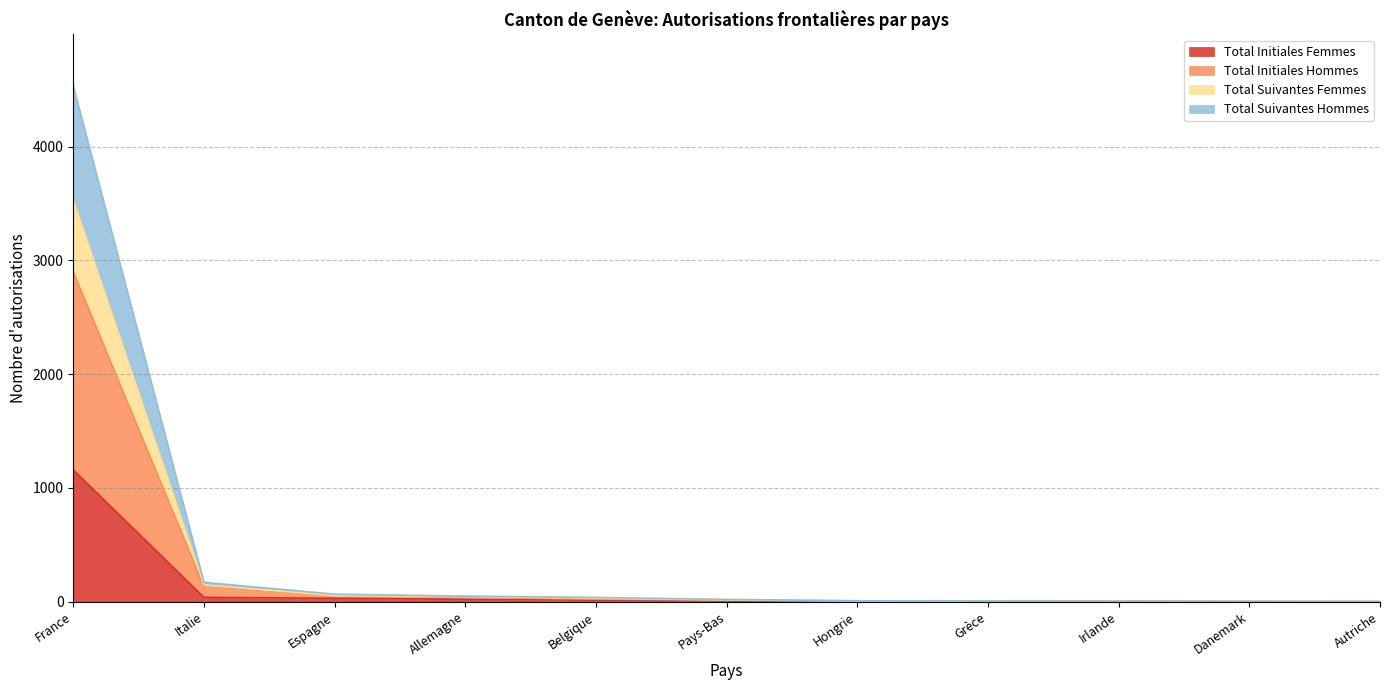

True or false: Total Initiales Hommes has a value of 2 at Grèce.

False